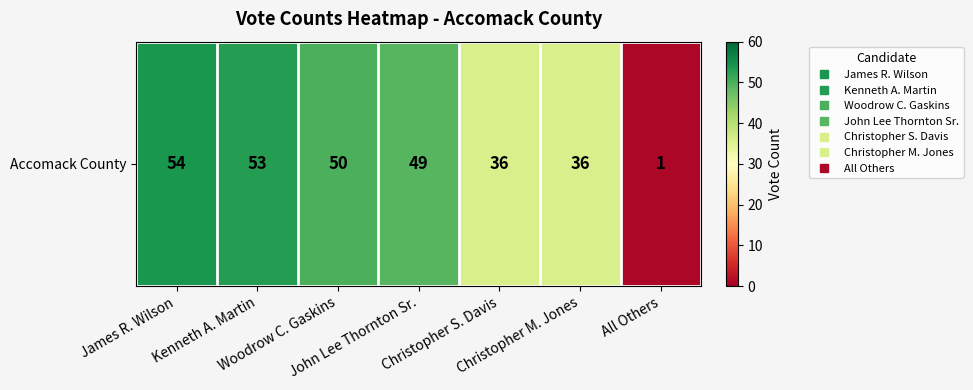

Rank the categories by value from highest to lowest.

James R. Wilson, Kenneth A. Martin, Woodrow C. Gaskins, John Lee Thornton Sr., Christopher S. Davis, Christopher M. Jones, All Others